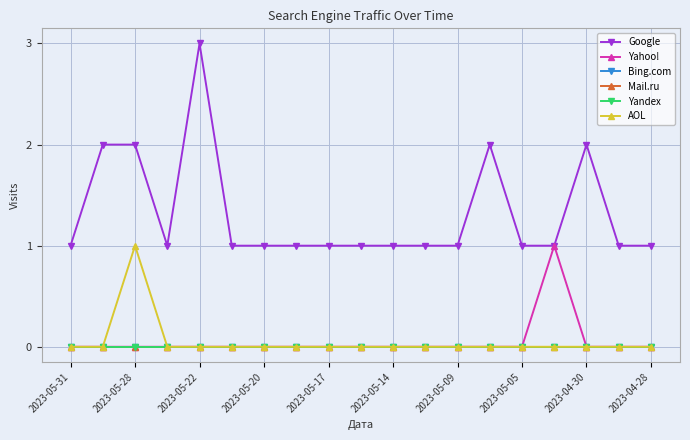

True or false: Google has more than 1 points higher than both neighbors.

True